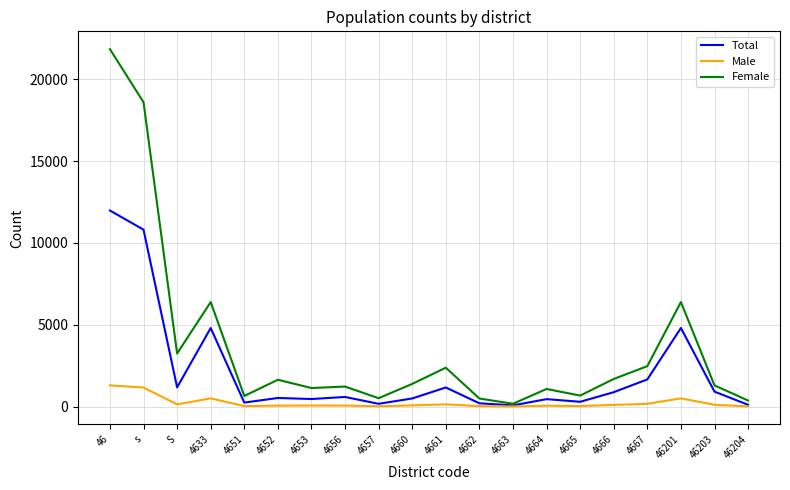

Which series has the largest range (max minus min)?

Female